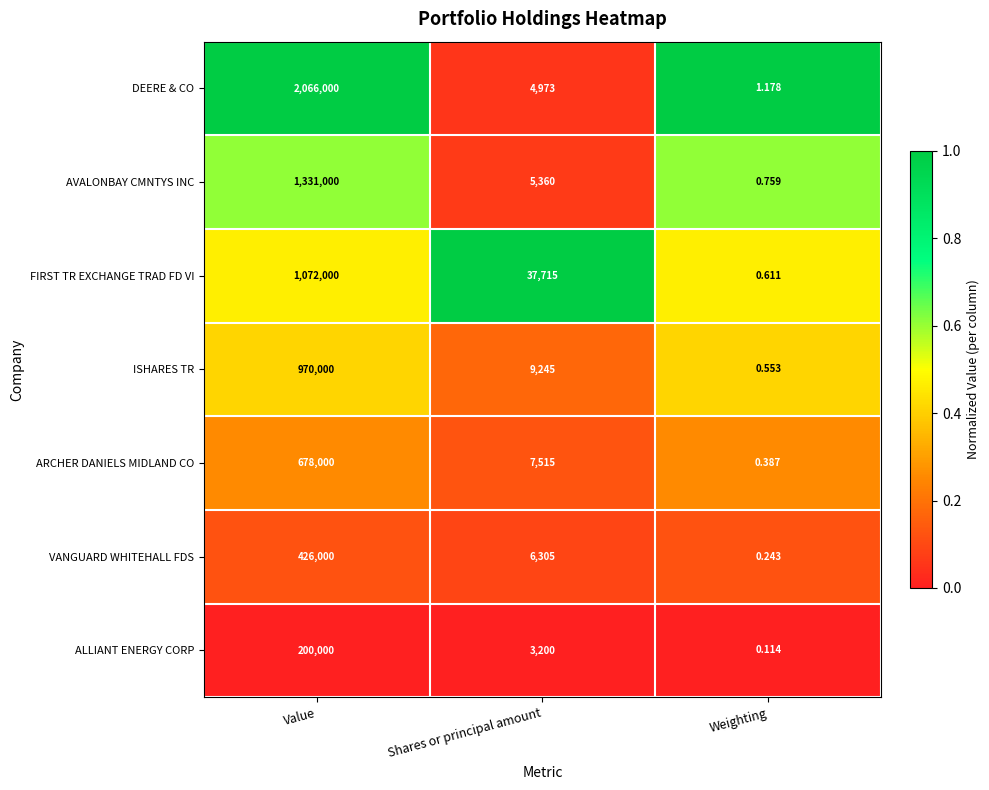

At which category does the chart reach its minimum across all series?

Weighting